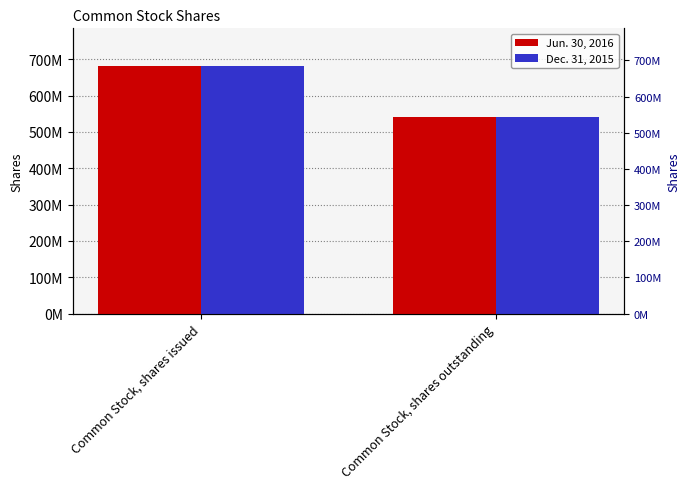

What is the label of the 1st bar from the left?

Common Stock, shares issued